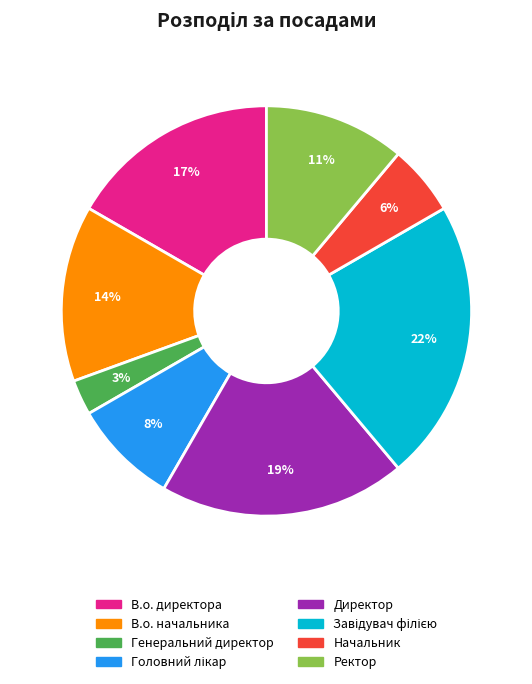

To the nearest percent, what is the difference between the largest and smallest slice percentages?

19%